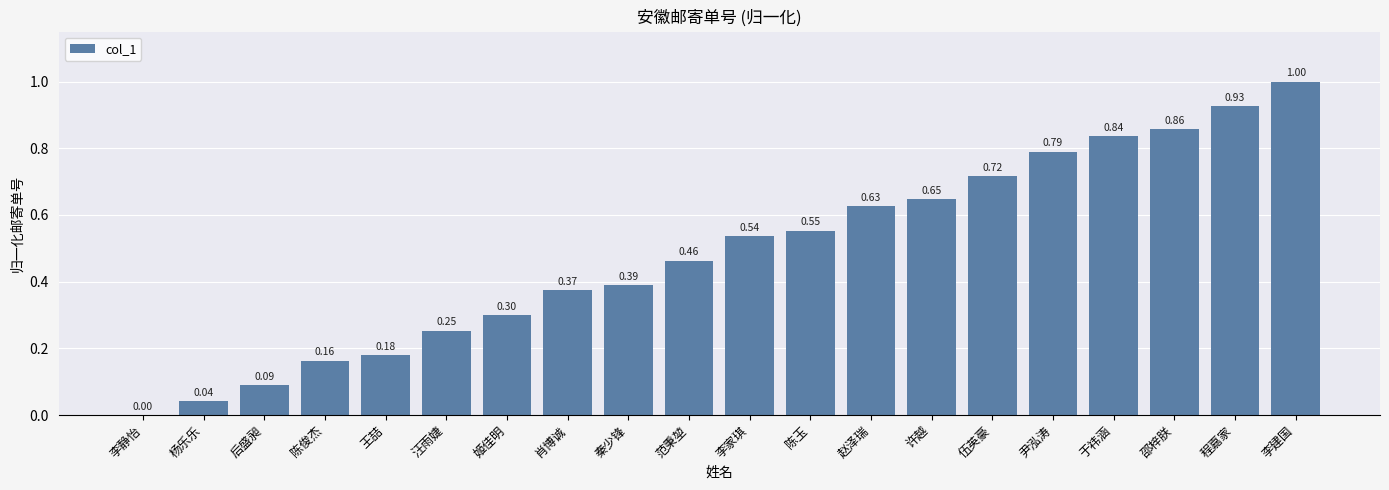

Which has a higher value, 李家琪 or 王喆?

李家琪